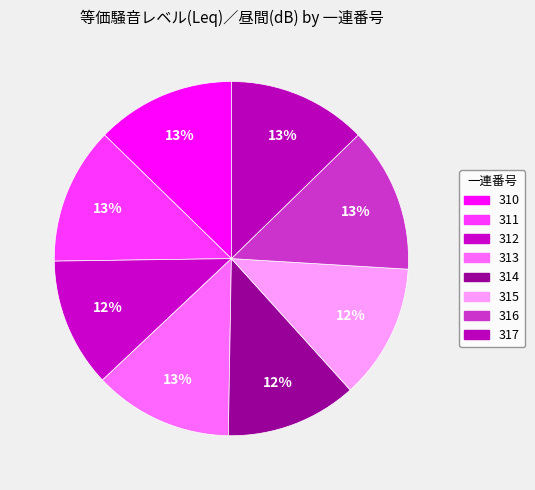

Is there any slice that represents more than half of the pie?

No